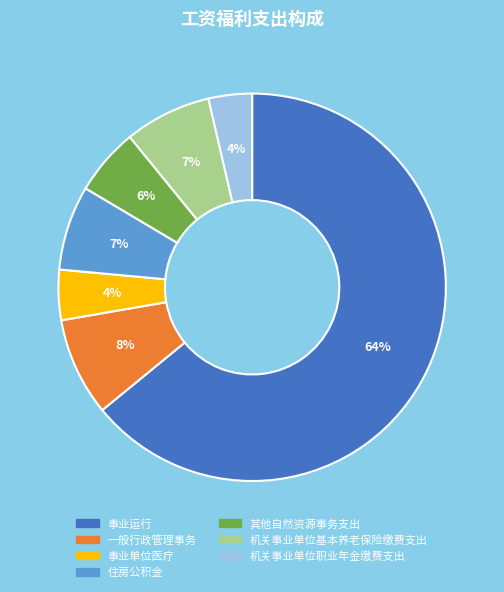

Count the number of slices in the pie.

7